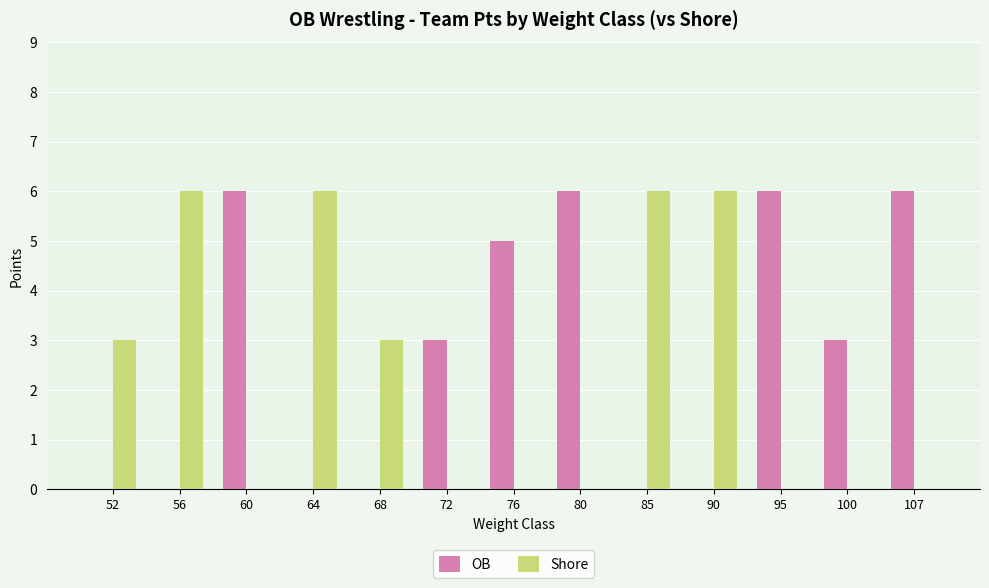

Which series has the largest total across all categories?

OB